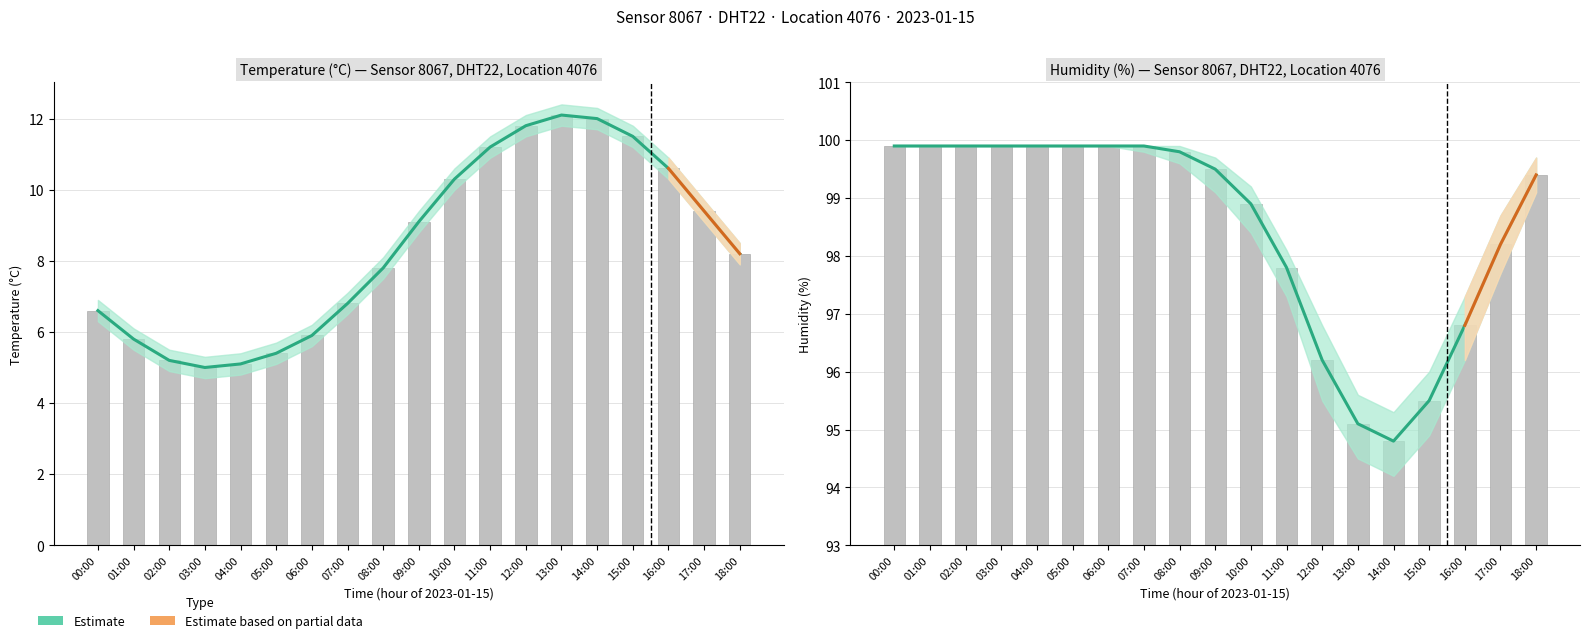

Is the value of humidity at 08:00 greater than the value of temperature at 00:00?

Yes